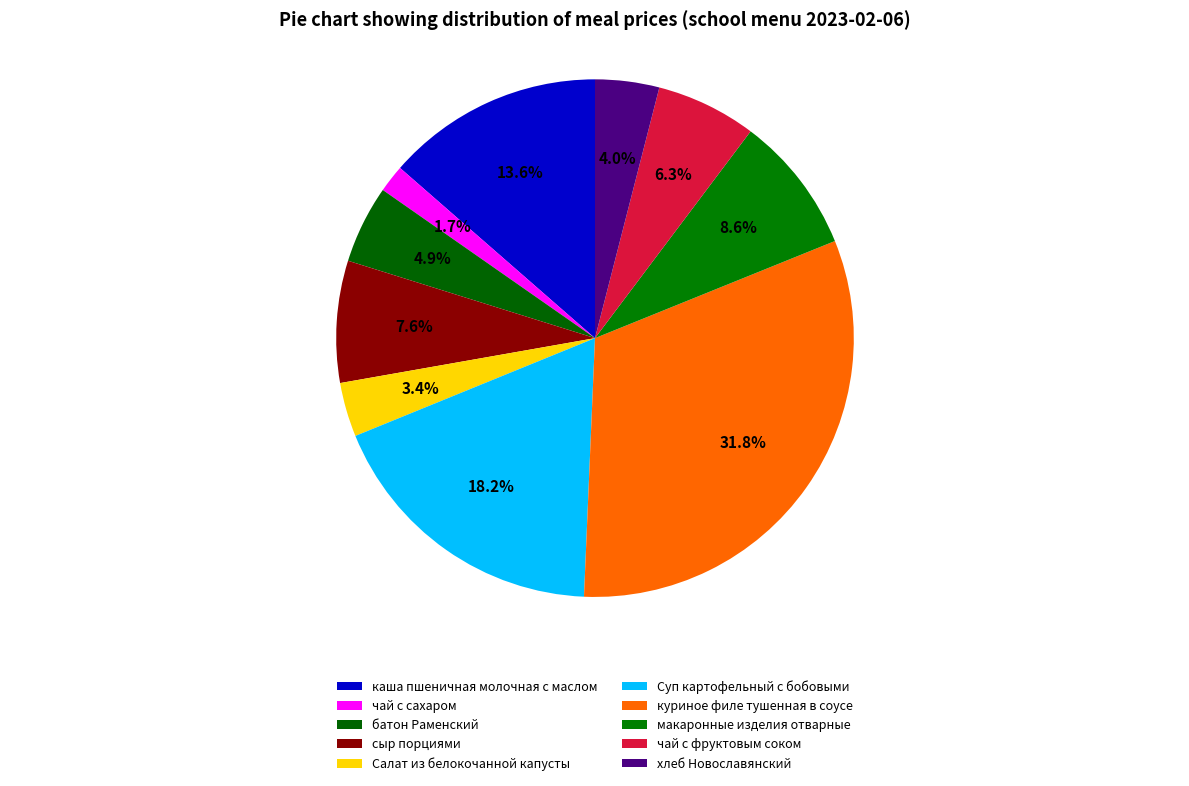

To the nearest percent, what is the difference between the largest and smallest slice percentages?

30%